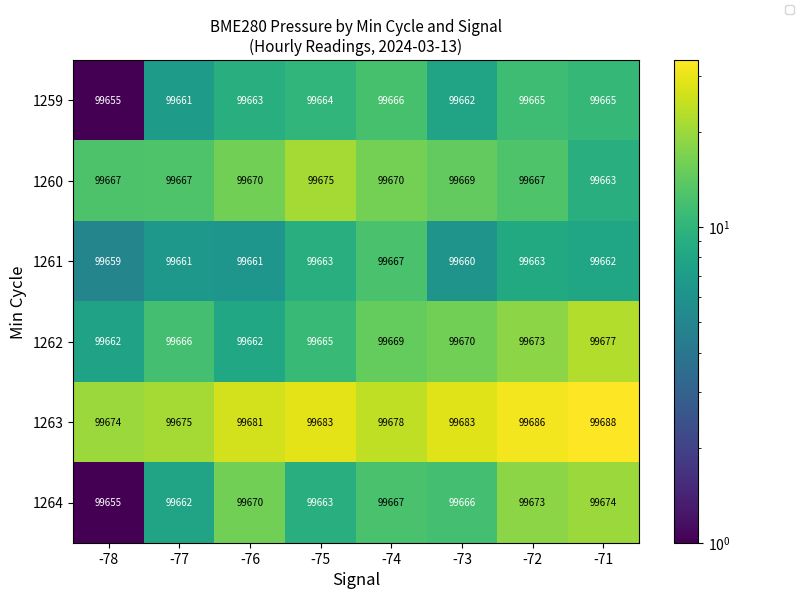

Is it true that 1259 equals 99662 at -73?

True